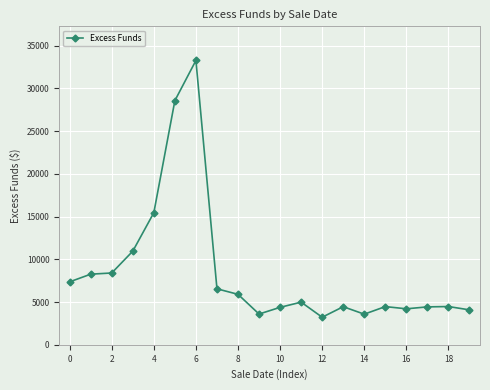

What is the greatest value displayed?

33259.2